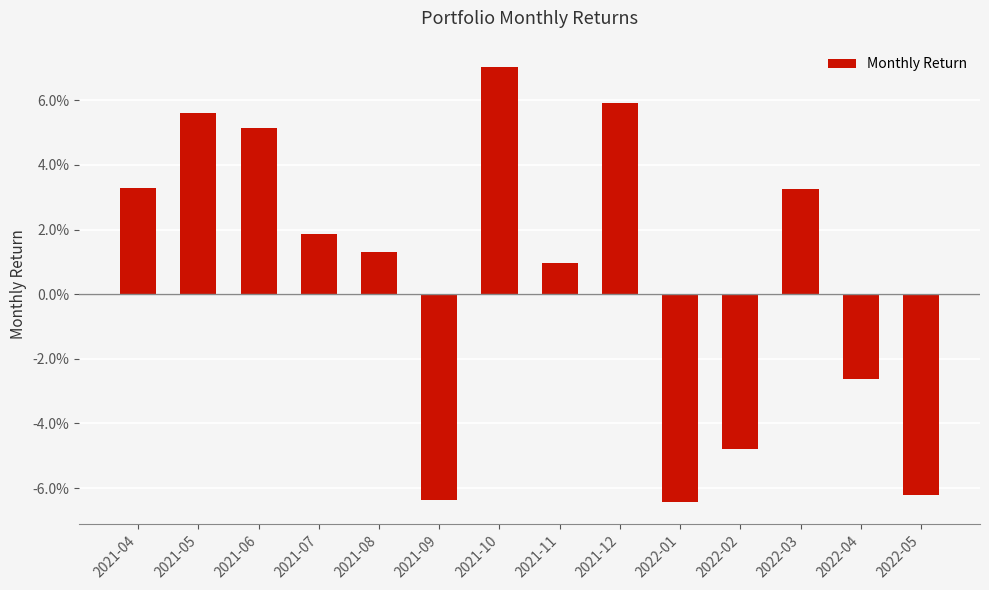

What position from the right is 2021-07?

11